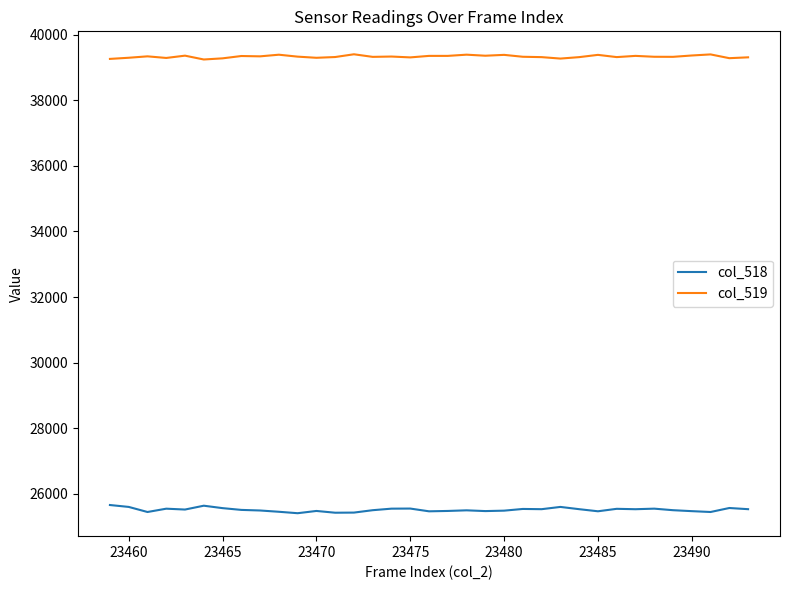

What is the lowest value of the col_518 series?

25404